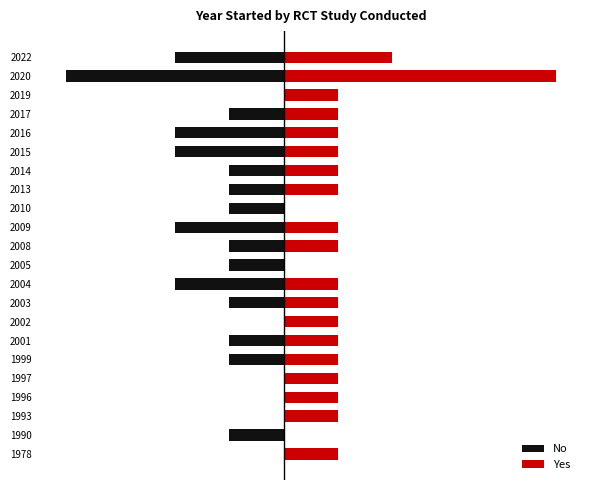

How many data points in Yes are above 1?

2